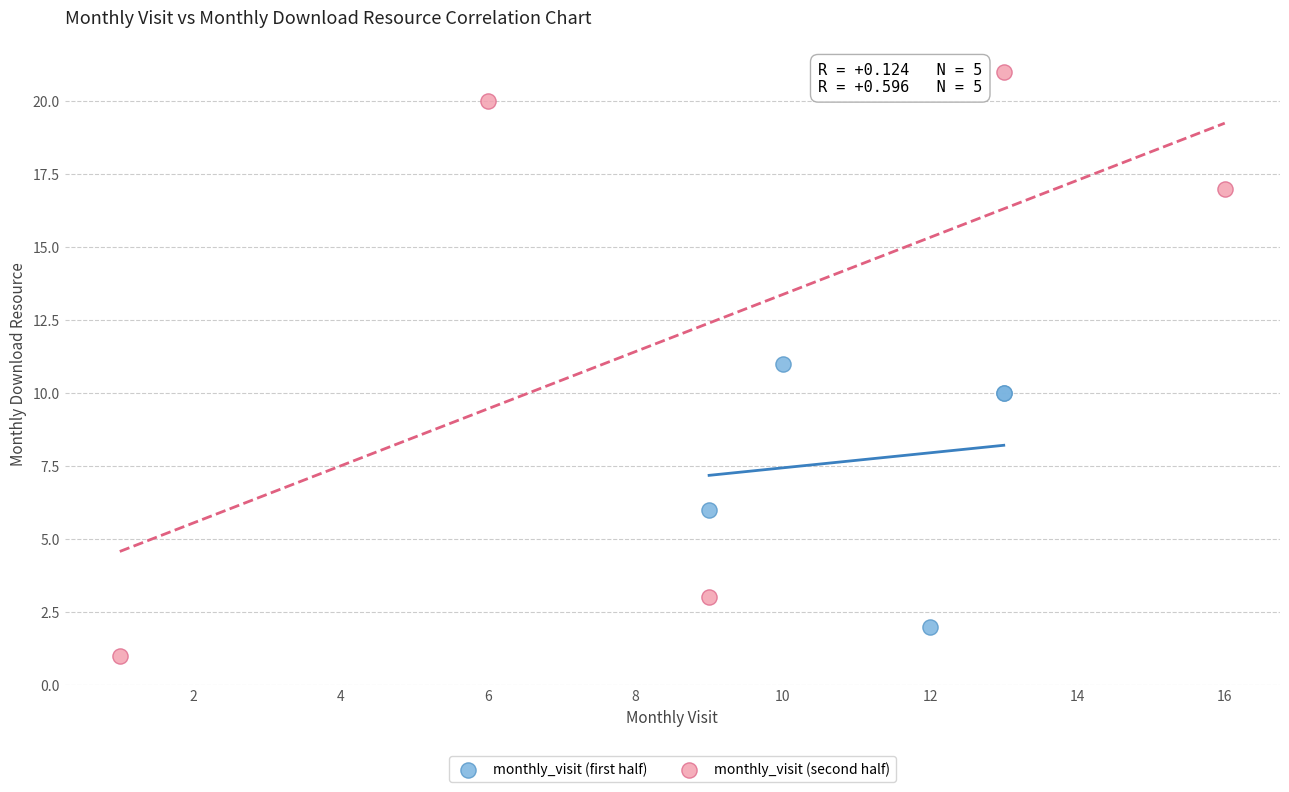

What are all the series names shown in the legend?

monthly_visit (first half), monthly_visit (second half)